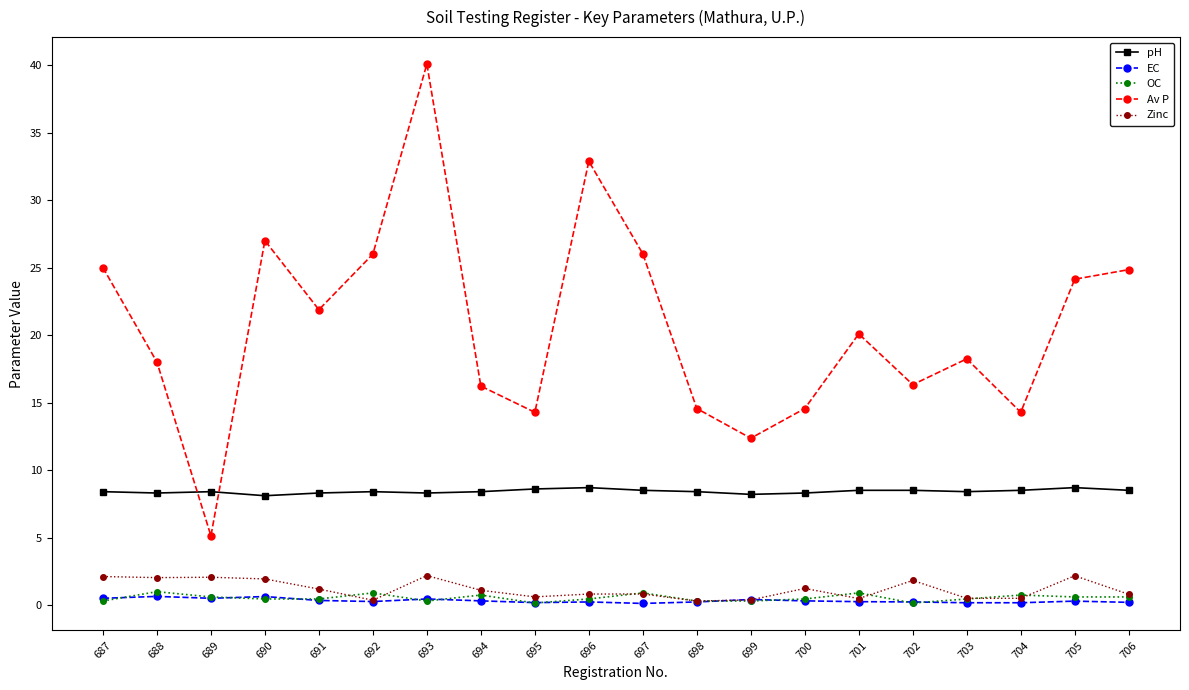

The value of Av P at 702 is 16.3. True or false?

True